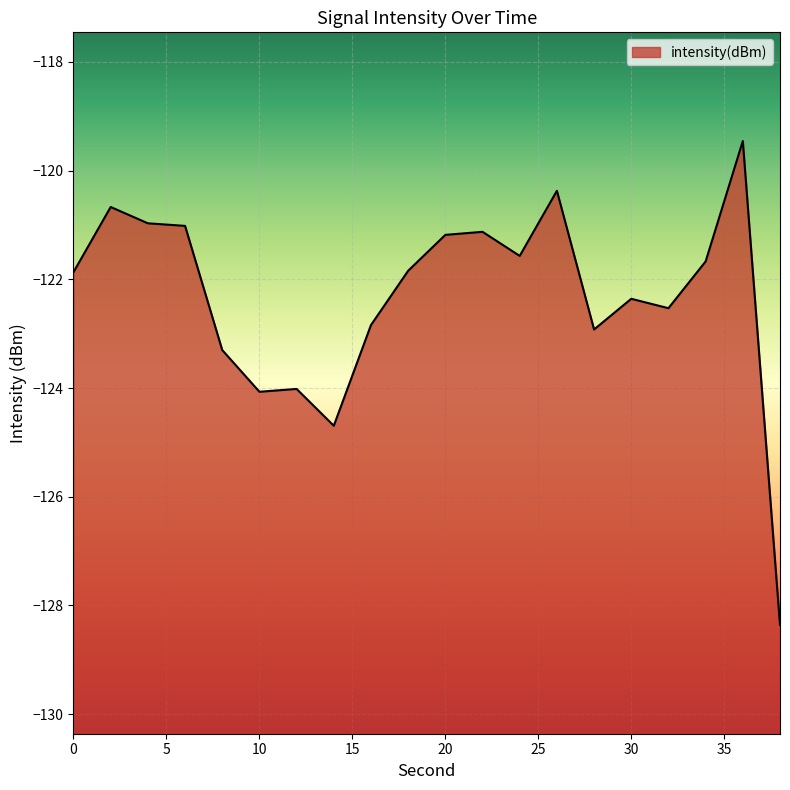

What is the sum of the values at 0 and 28?

-244.8